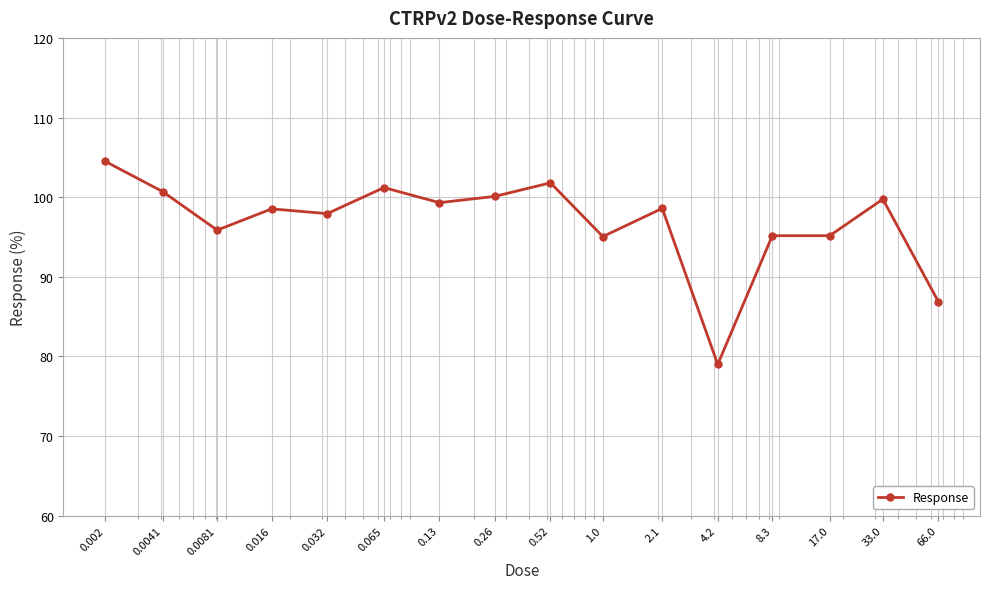

True or false: the data has more than 2 interior local peaks.

True